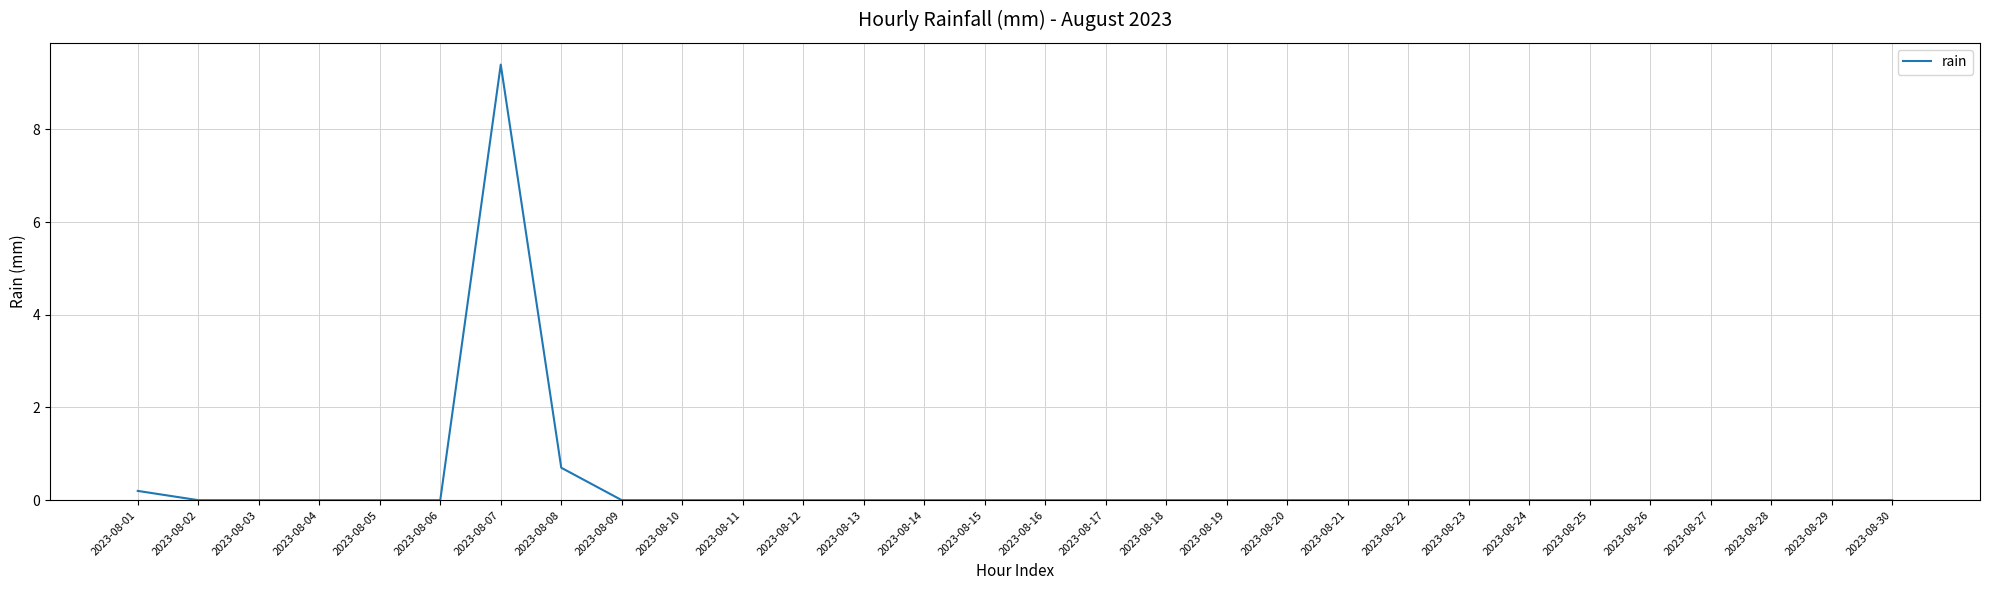

What is the greatest value displayed?

9.4